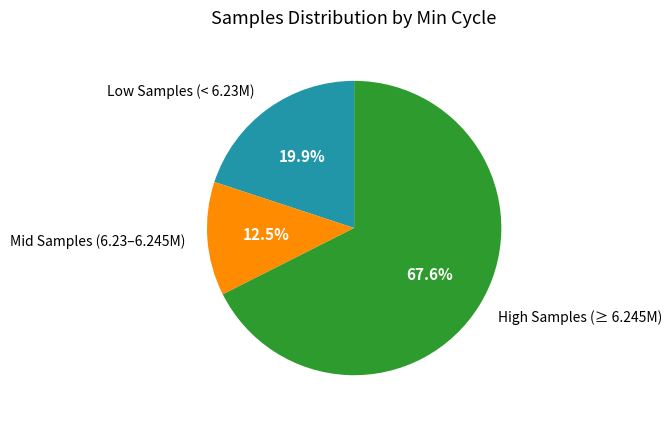

Does High Samples (≥ 6.245M) represent more than half of the total?

Yes